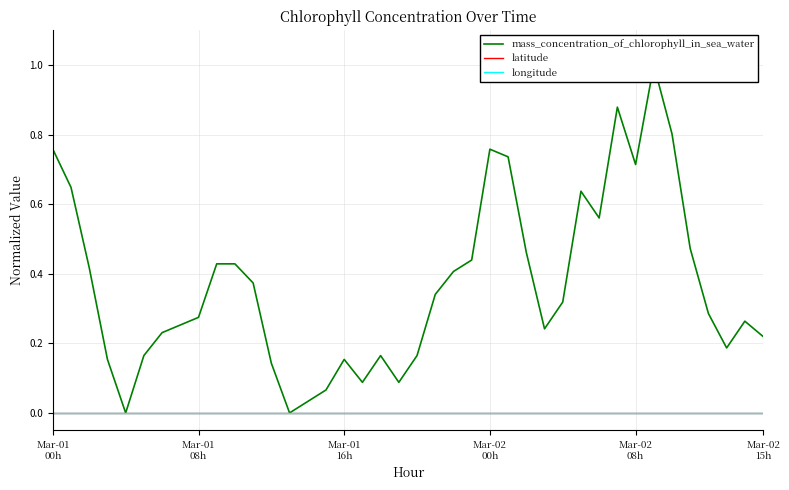

At which category is the sum across all series the highest?

33